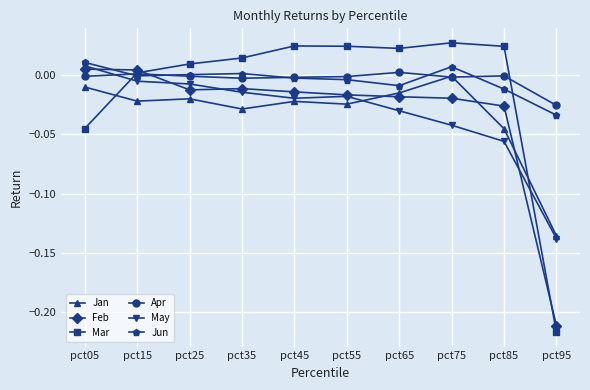

Which category has the lowest value in the Jun series?

pct95